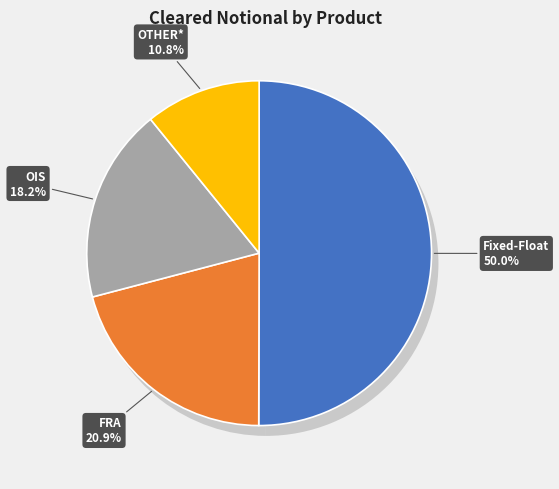

How many slices are in this pie chart?

4